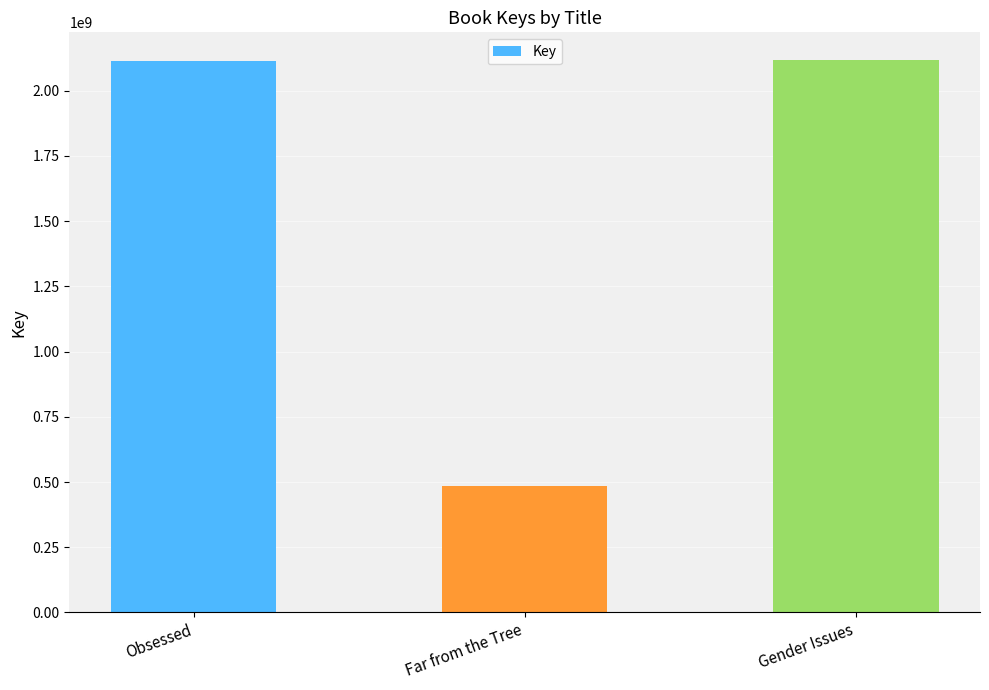

What is the value of the 1st bar from the left?

2112102631